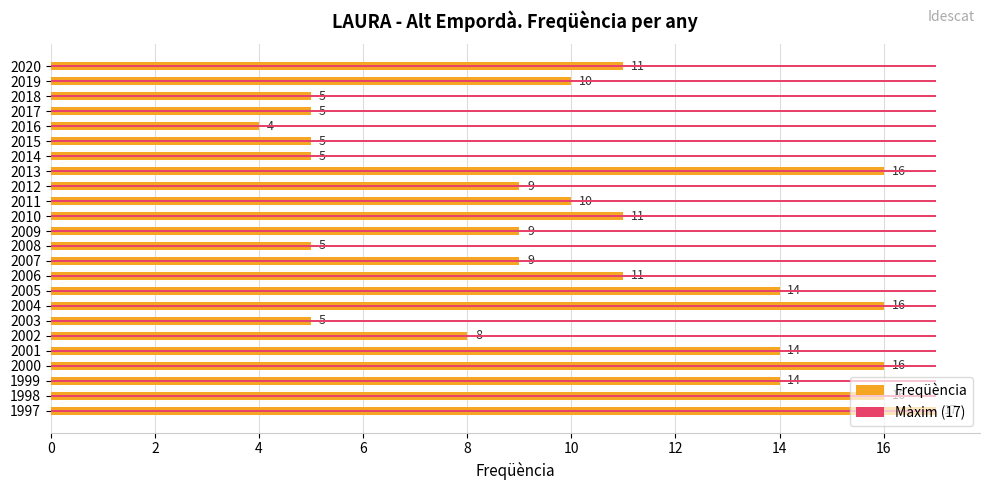

How many bars are there in each group?

2